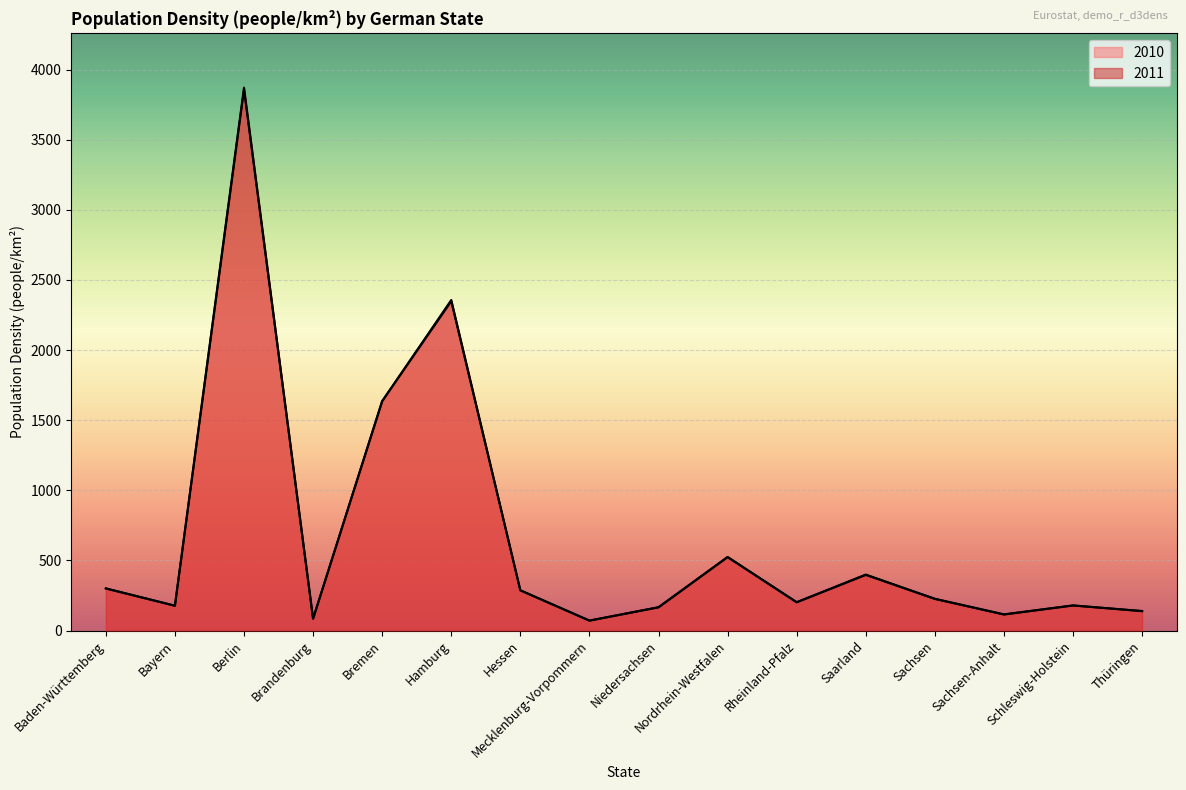

Reading left to right, extract all data points from this chart.

2010: Baden-Württemberg=300.6	Bayern=177.4	Berlin=3857.6	Brandenburg=85.4	Bremen=1637.0	Hamburg=2348.1	Hessen=287.2	Mecklenburg-Vorpommern=71.5	Niedersachsen=166.6	Nordrhein-Westfalen=525.2	Rheinland-Pfalz=202.6	Saarland=399.6	Sachsen=227.0	Sachsen-Anhalt=115.9	Schleswig-Holstein=179.3	Thüringen=139.7
2011: Baden-Württemberg=300.7	Bayern=177.5	Berlin=3871.6	Brandenburg=85.0	Bremen=1635.5	Hamburg=2357.6	Hessen=287.2	Mecklenburg-Vorpommern=71.0	Niedersachsen=166.3	Nordrhein-Westfalen=523.9	Rheinland-Pfalz=201.9	Saarland=397.1	Sachsen=225.8	Sachsen-Anhalt=114.7	Schleswig-Holstein=179.3	Thüringen=138.7